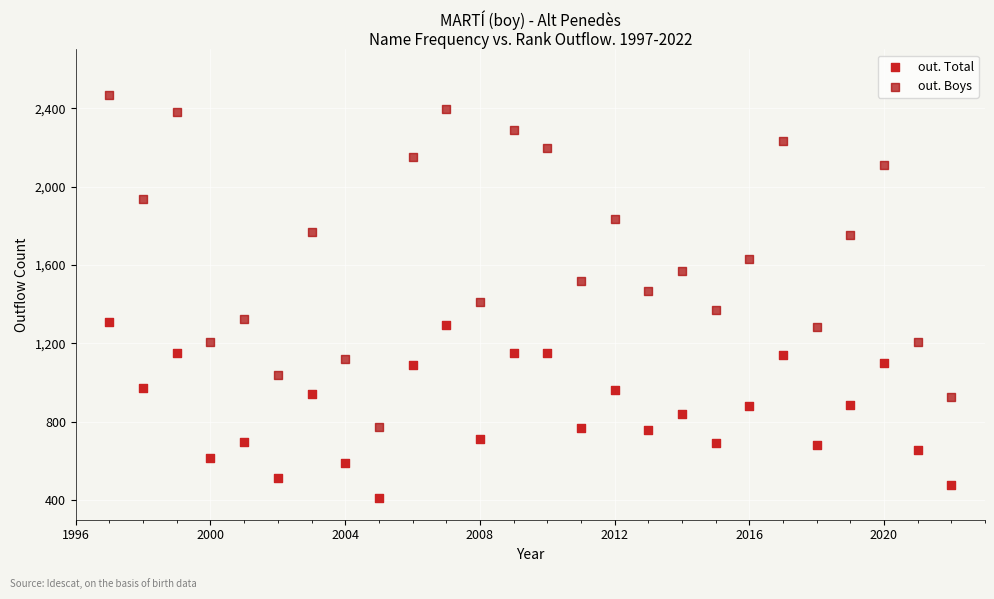

Which series contains the lowest Y value?

out. Total